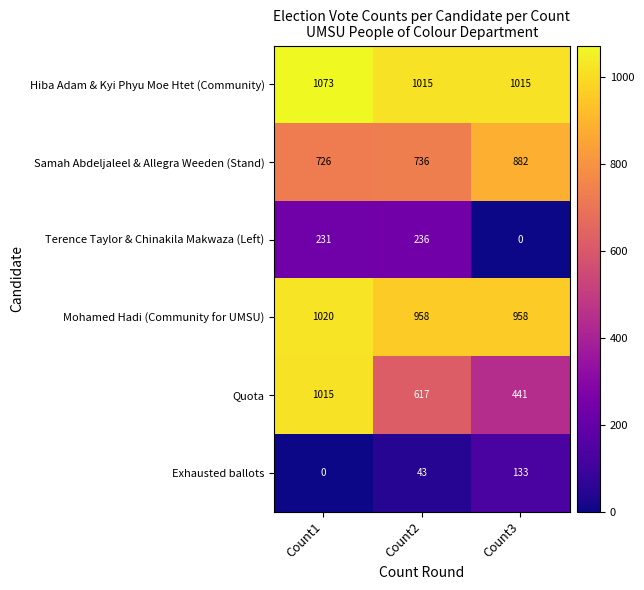

How many distinct data groups are displayed?

6